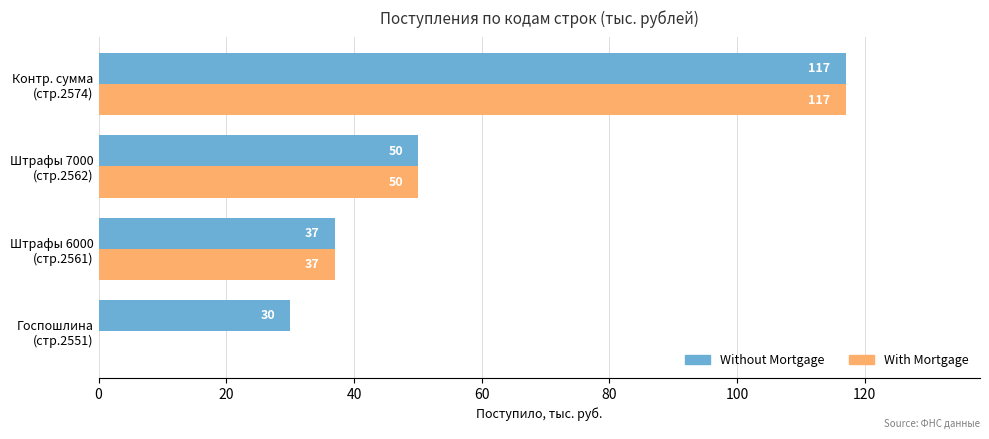

What is the maximum value shown in the chart?

117